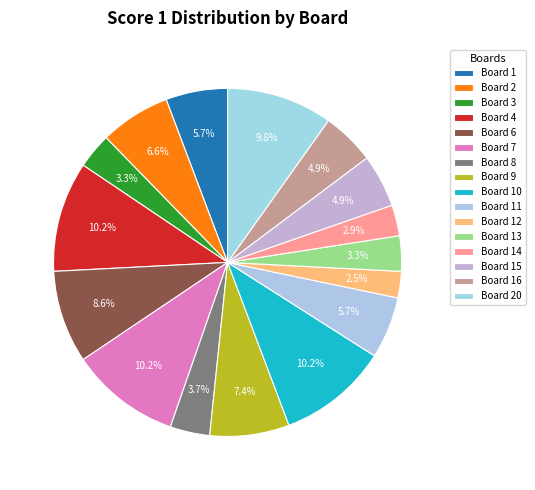

How many slices are in this pie chart?

16